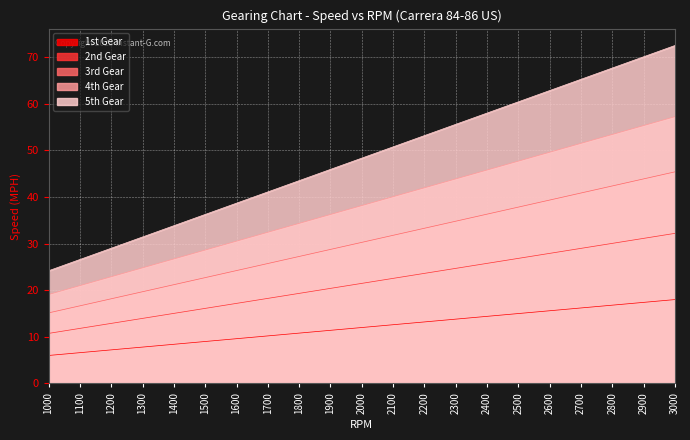

Reading left to right, transcribe all the data shown in this chart.

1st Gear: 1000=6.0	1100=6.6	1200=7.2	1300=7.8	1400=8.4	1500=9.0	1600=9.6	1700=10.2	1800=10.8	1900=11.4	2000=12.0	2100=12.6	2200=13.2	2300=13.8	2400=14.4	2500=15.0	2600=15.6	2700=16.2	2800=16.8	2900=17.4	3000=18.0
2nd Gear: 1000=10.7	1100=11.8	1200=12.9	1300=14.0	1400=15.0	1500=16.1	1600=17.2	1700=18.2	1800=19.3	1900=20.4	2000=21.5	2100=22.5	2200=23.6	2300=24.7	2400=25.8	2500=26.8	2600=27.9	2700=29.0	2800=30.1	2900=31.1	3000=32.2
3rd Gear: 1000=15.1	1100=16.6	1200=18.2	1300=19.7	1400=21.2	1500=22.7	1600=24.2	1700=25.7	1800=27.2	1900=28.8	2000=30.3	2100=31.8	2200=33.3	2300=34.8	2400=36.3	2500=37.8	2600=39.4	2700=40.9	2800=42.4	2900=43.9	3000=45.4
4th Gear: 1000=19.1	1100=21.0	1200=22.9	1300=24.8	1400=26.7	1500=28.6	1600=30.5	1700=32.4	1800=34.4	1900=36.3	2000=38.2	2100=40.1	2200=42.0	2300=43.9	2400=45.8	2500=47.7	2600=49.6	2700=51.5	2800=53.4	2900=55.3	3000=57.3
5th Gear: 1000=24.2	1100=26.6	1200=29.0	1300=31.4	1400=33.8	1500=36.3	1600=38.7	1700=41.1	1800=43.5	1900=45.9	2000=48.3	2100=50.8	2200=53.2	2300=55.6	2400=58.0	2500=60.4	2600=62.9	2700=65.3	2800=67.7	2900=70.1	3000=72.5